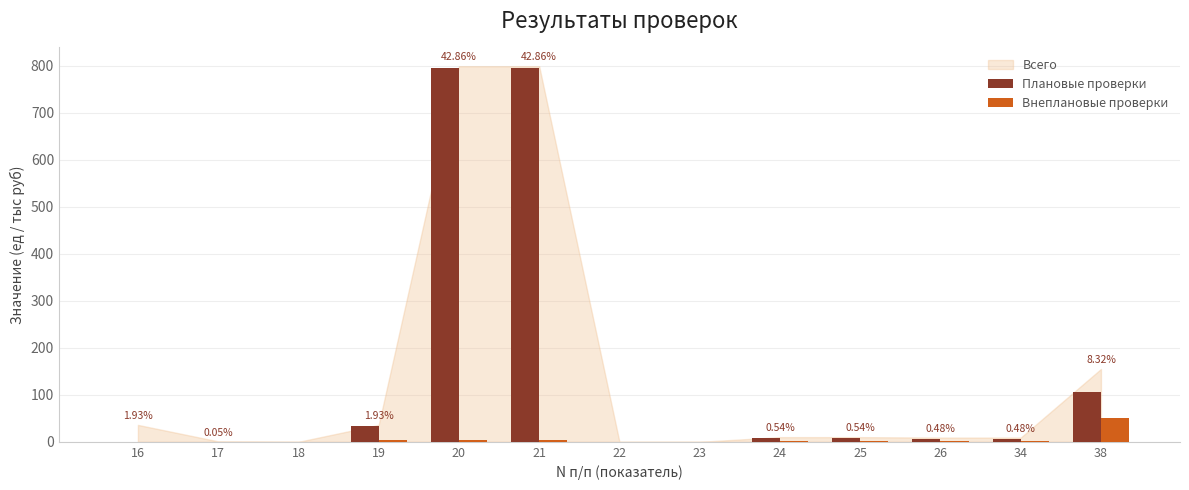

Count the number of categories in the chart.

13